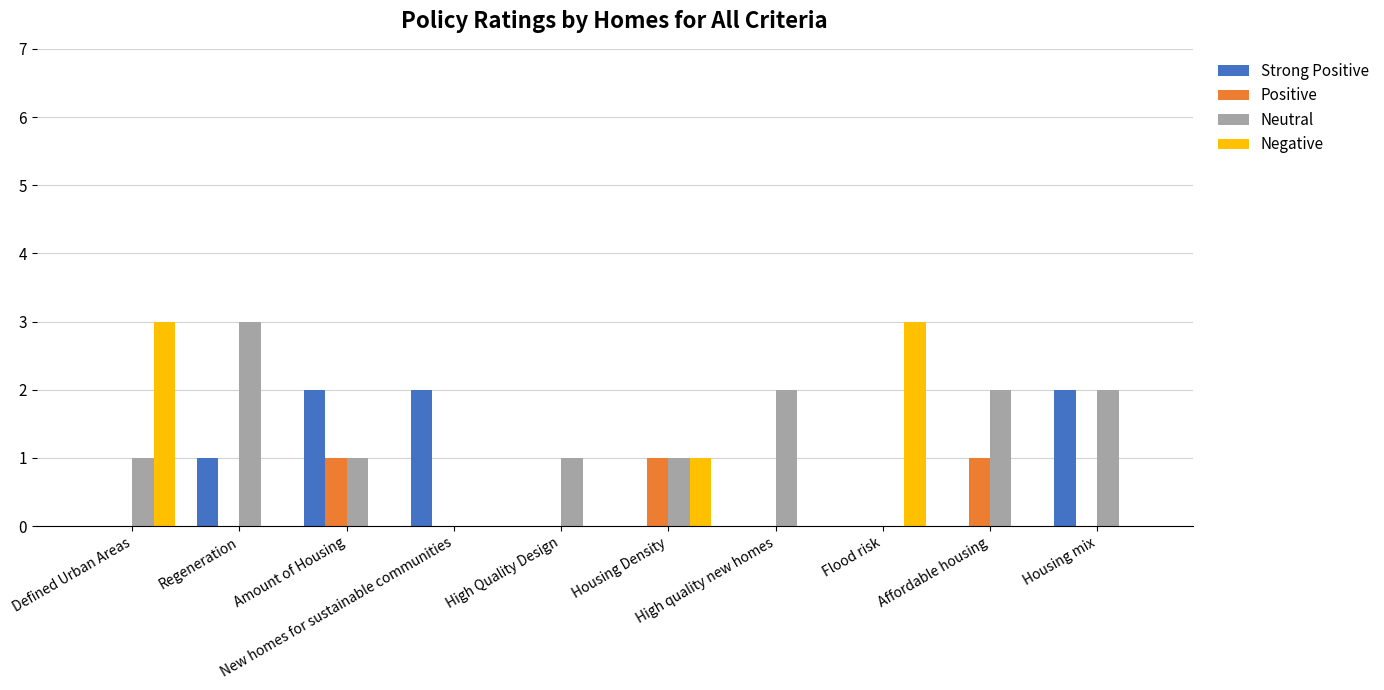

What is the sum of all Positive values?

3